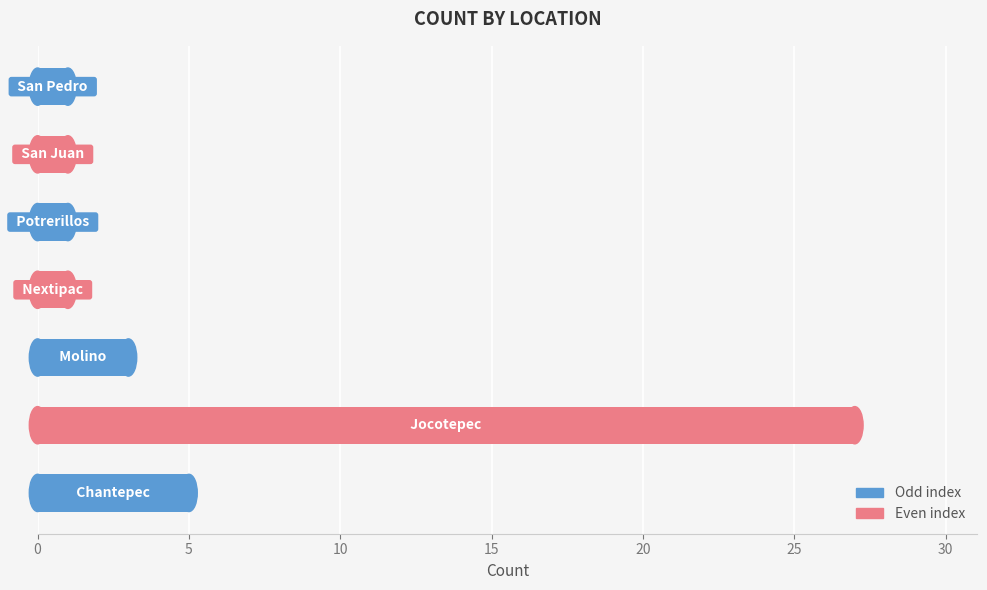

Does the chart contain any negative values?

No